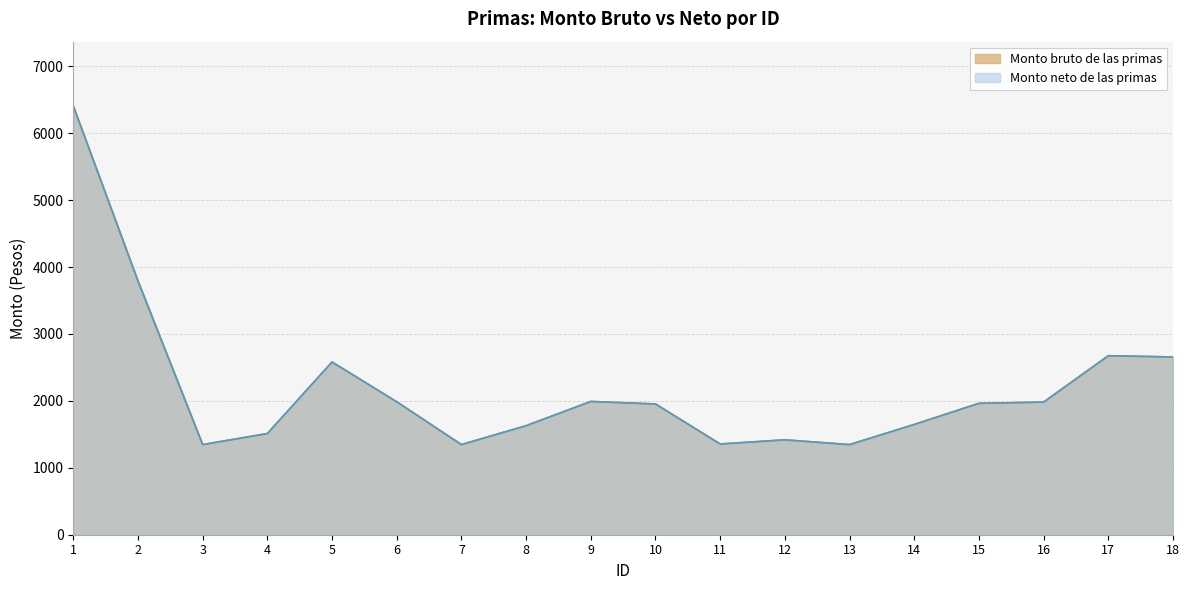

At how many categories does at least one series exceed 5032?

1